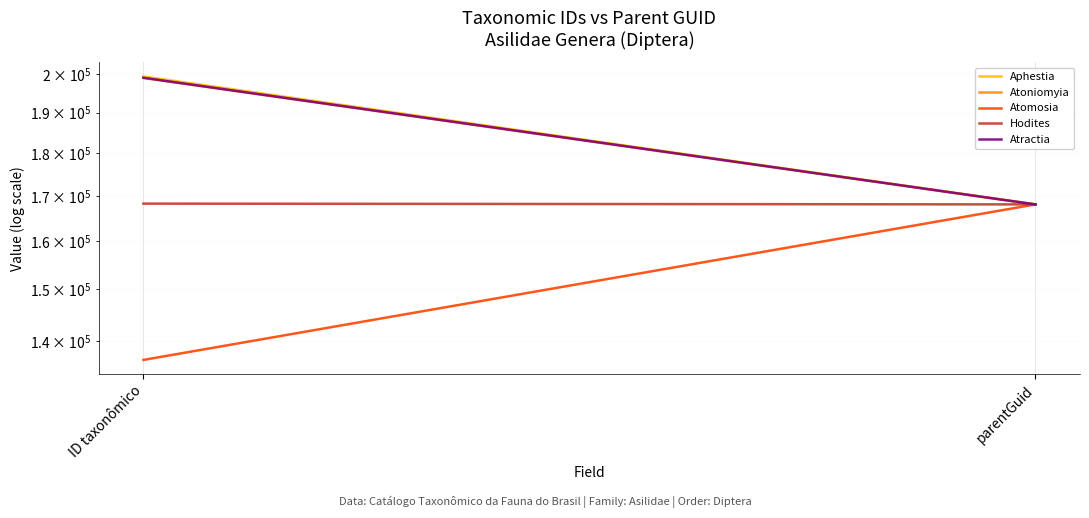

Which series has the largest total across all categories?

Aphestia